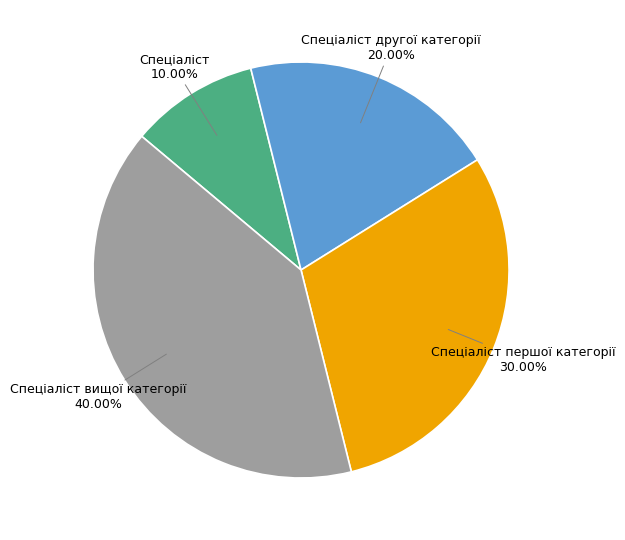

Is it true that Спеціаліст is 1% of the pie?

False